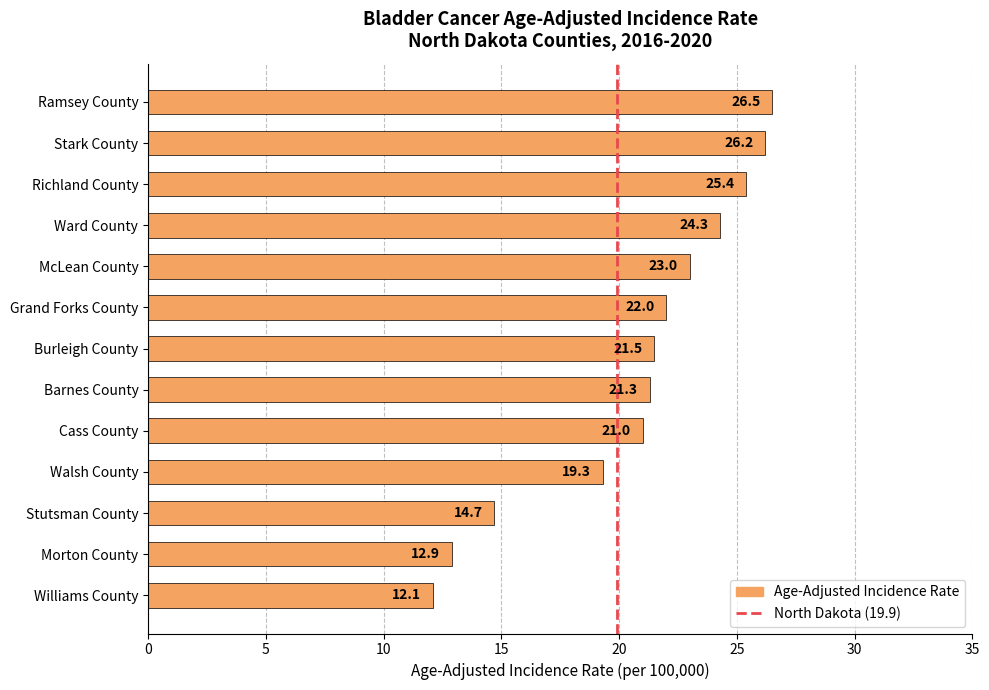

Rank the categories by value from lowest to highest.

Williams County, Morton County, Stutsman County, Walsh County, Cass County, Barnes County, Burleigh County, Grand Forks County, McLean County, Ward County, Richland County, Stark County, Ramsey County